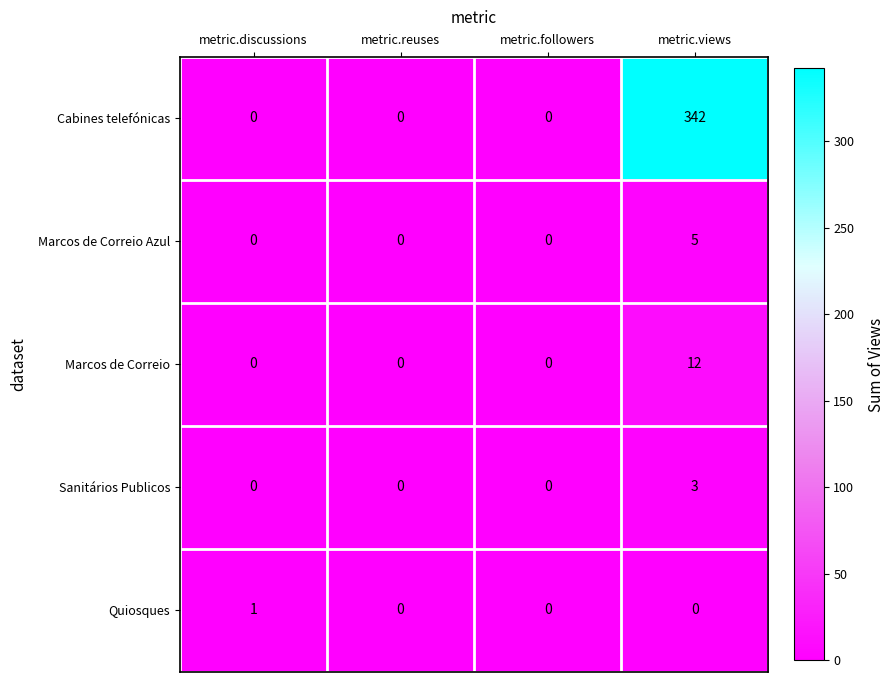

Reading right to left, list all the values displayed in this chart.

Cabines telefónicas: 342	0	0	0
Marcos de Correio Azul: 5	0	0	0
Marcos de Correio: 12	0	0	0
Sanitários Publicos: 3	0	0	0
Quiosques: 0	0	0	1